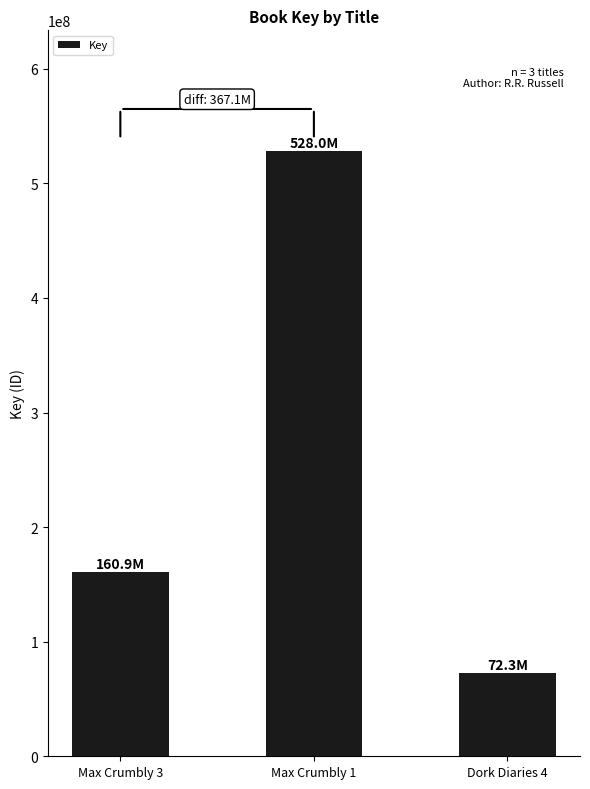

Reading left to right, what are all the values shown in this chart?

160864331	527977362	72343984